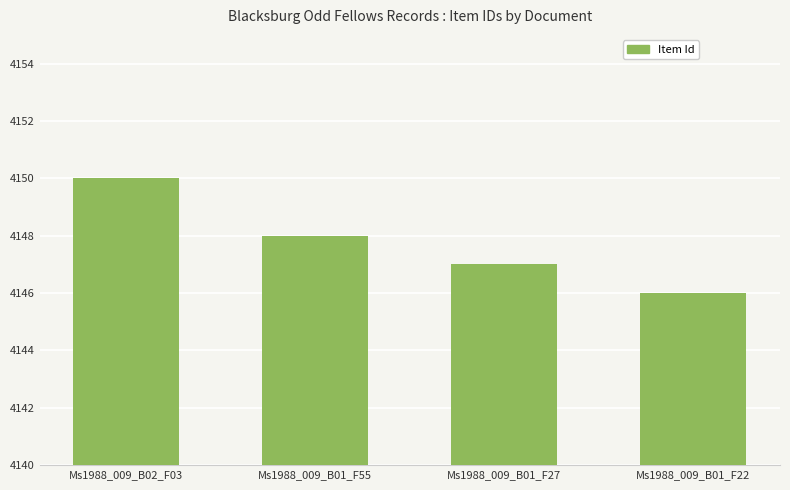

The chart shows a value of 6056 at Ms1988_009_B02_F03. True or false?

False